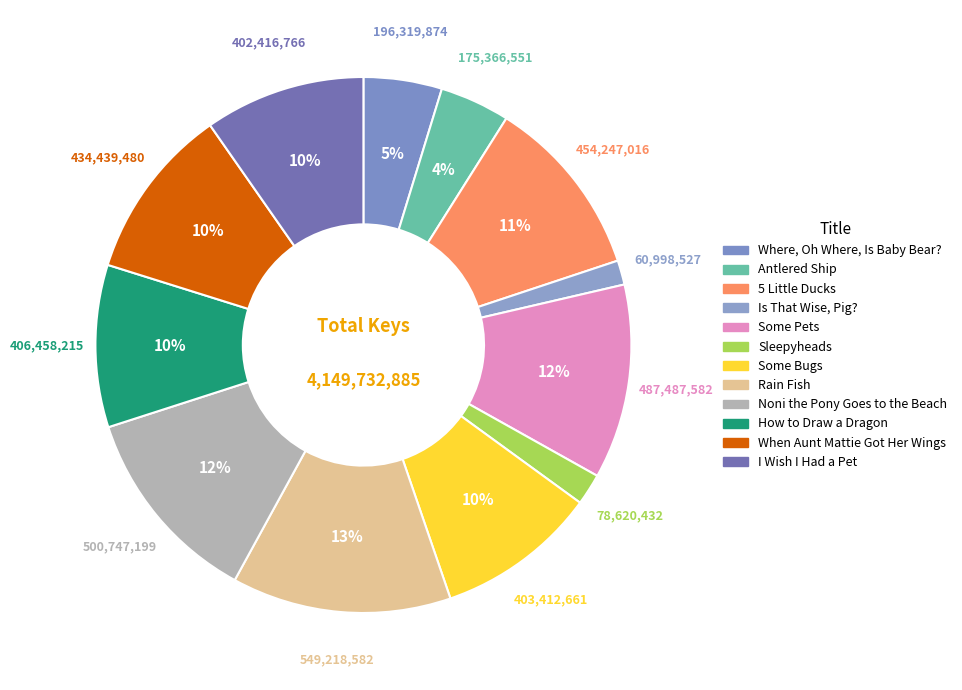

How many segments does this pie chart have?

12